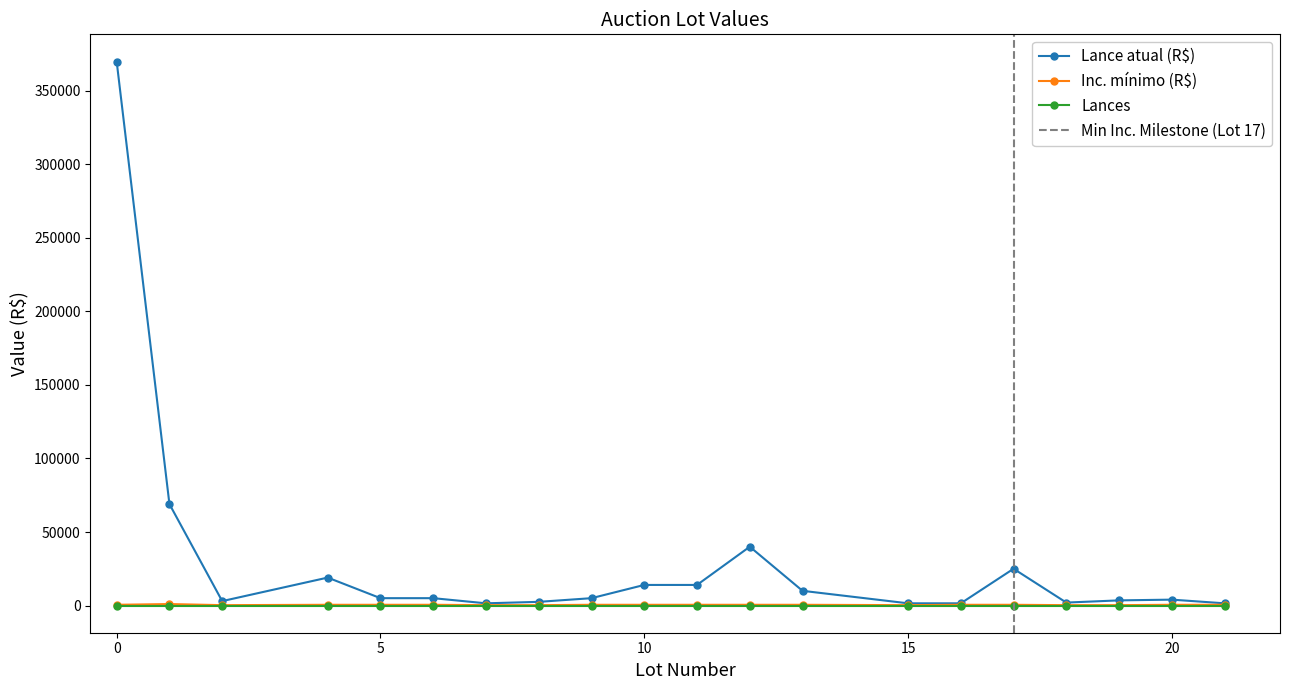

Is it true that Lances equals 0 at 0?

True